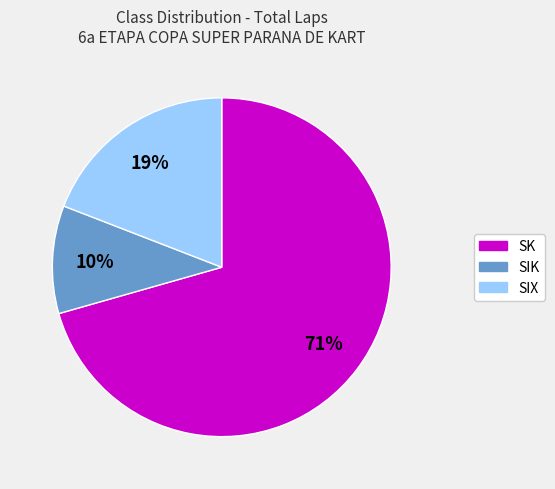

To the nearest percent, what is the average slice percentage?

33%